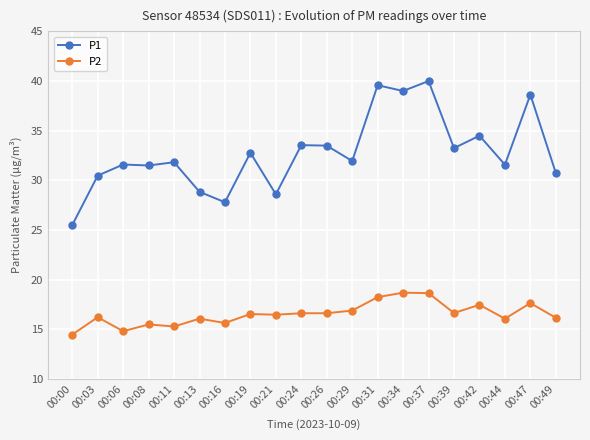

At which category is the sum across all series the highest?

00:37